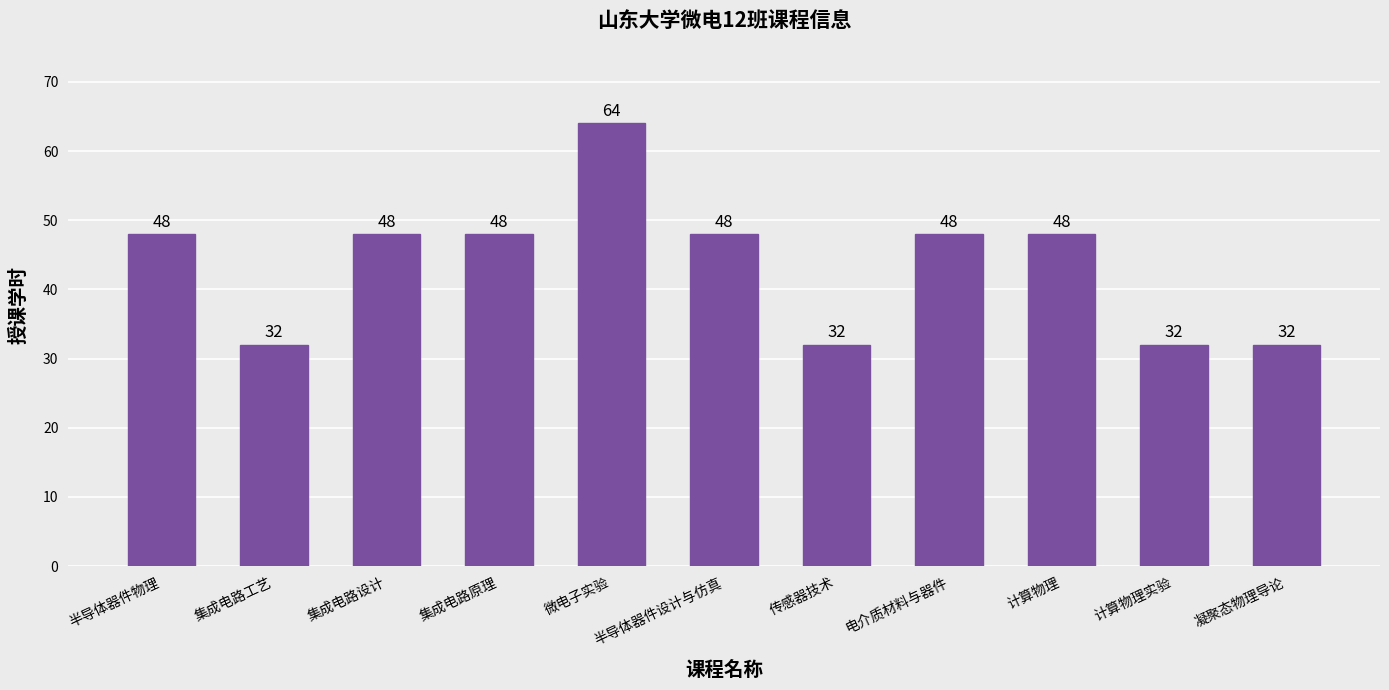

What is the greatest value displayed?

64